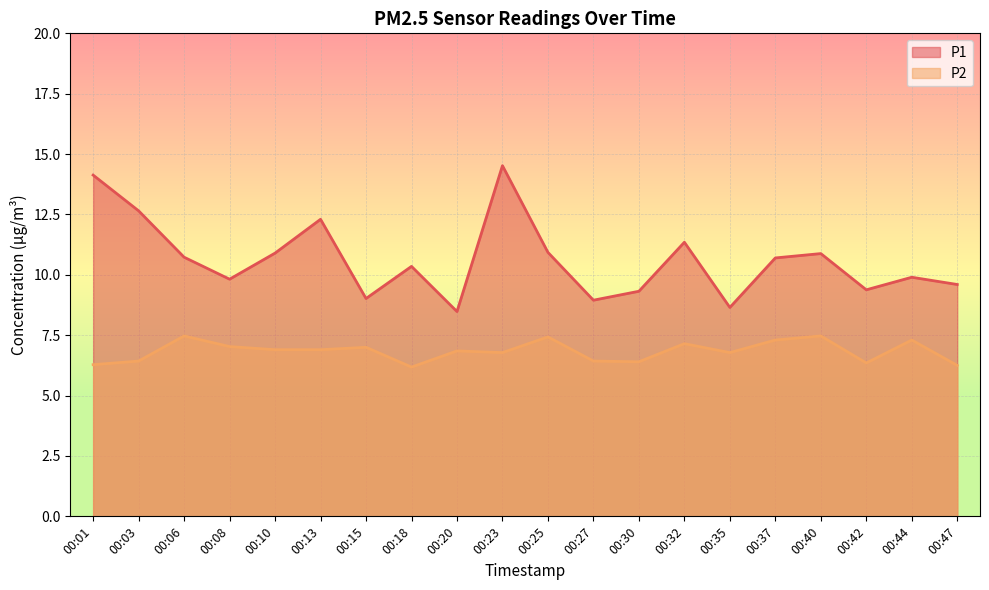

What is the difference between the P1 values at 00:32 and 00:25?

0.4